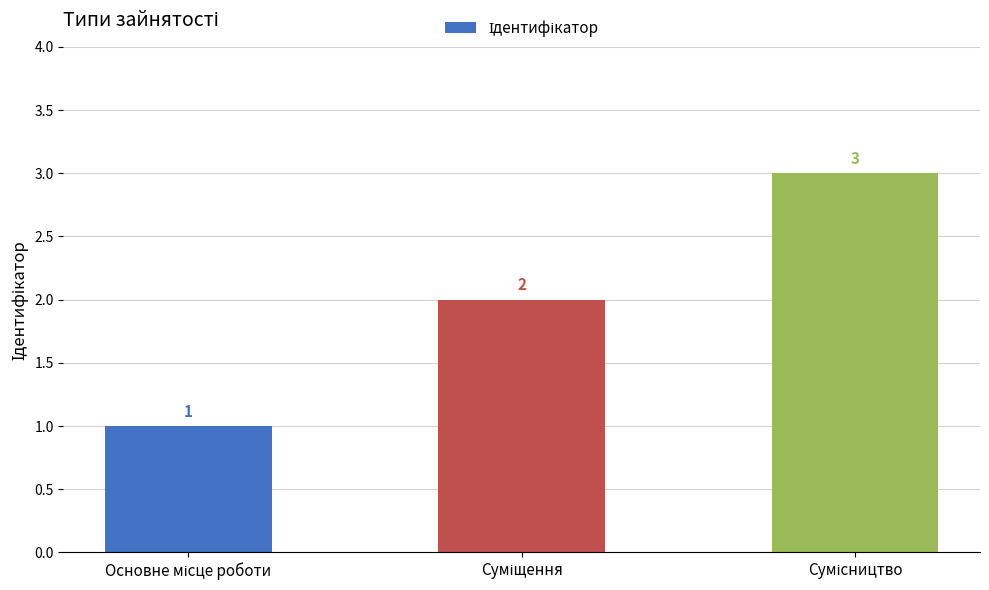

What is the value of the 2nd bar from the left?

2